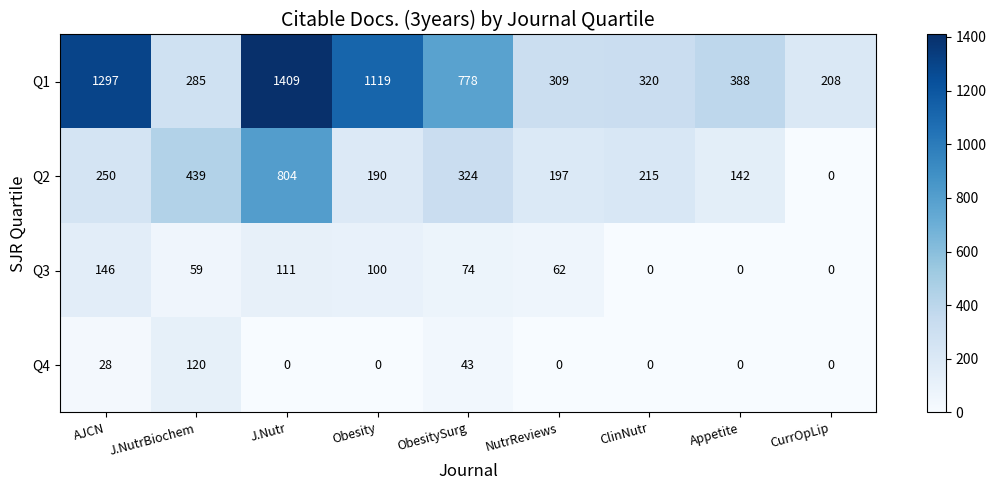

List the series in order of their peak value, lowest first.

Q4, Q3, Q2, Q1